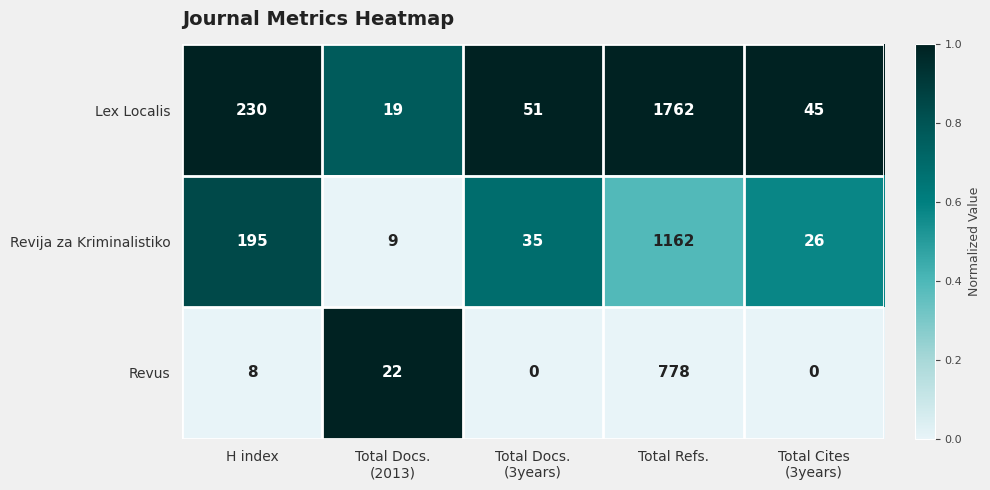

List the series in order of their overall mean, lowest first.

Revus, Revija za Kriminalistiko, Lex Localis